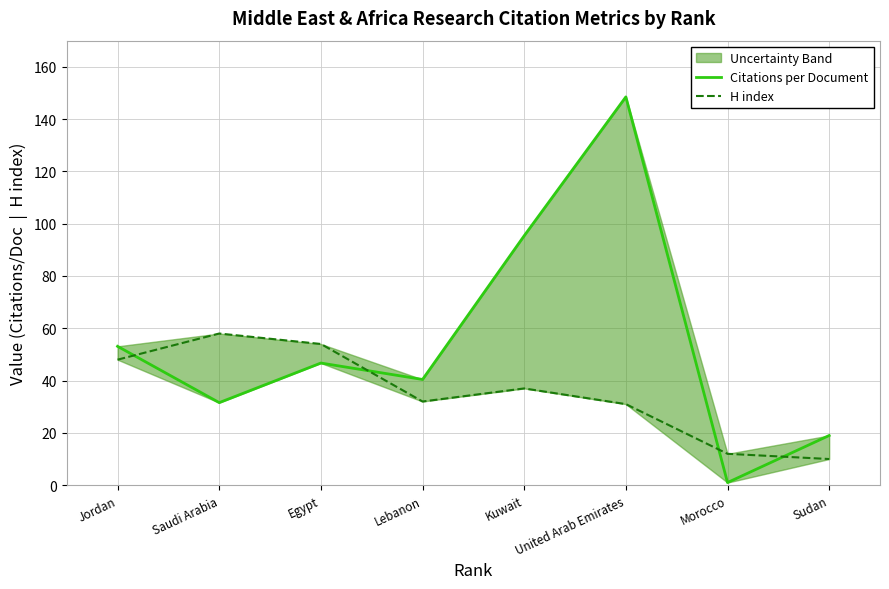

List the labels in order of Citations per Document value, largest first.

United Arab Emirates, Kuwait, Jordan, Egypt, Lebanon, Saudi Arabia, Sudan, Morocco